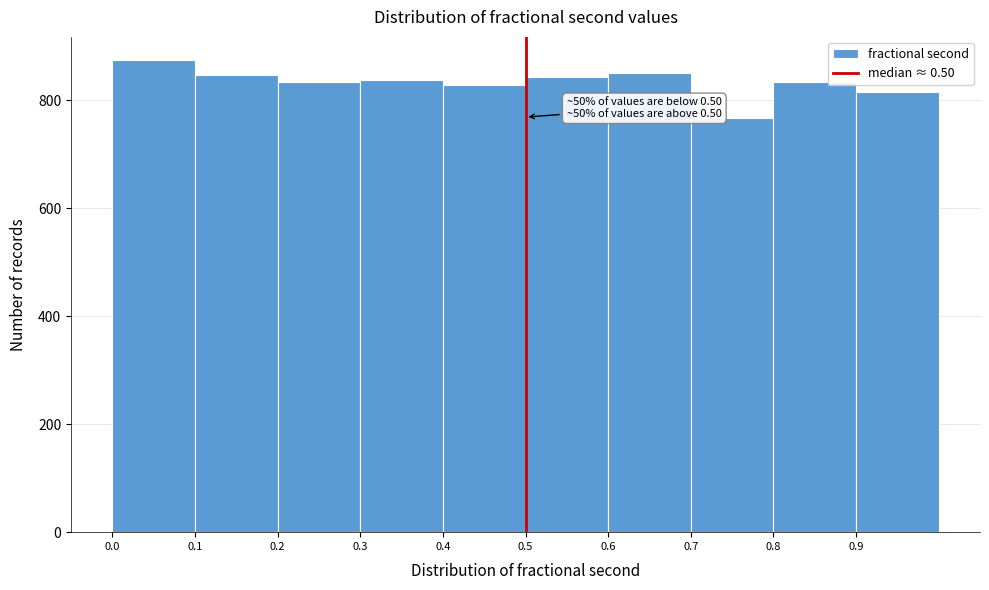

Which range on the x-axis has the tallest bar?

0.0 to 0.1